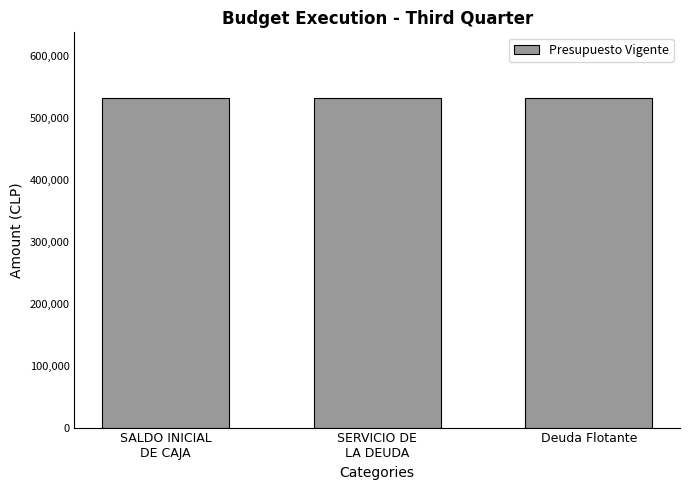

Is it true that Presupuesto Vigente equals 531767 at SALDO INICIAL DE CAJA?

True